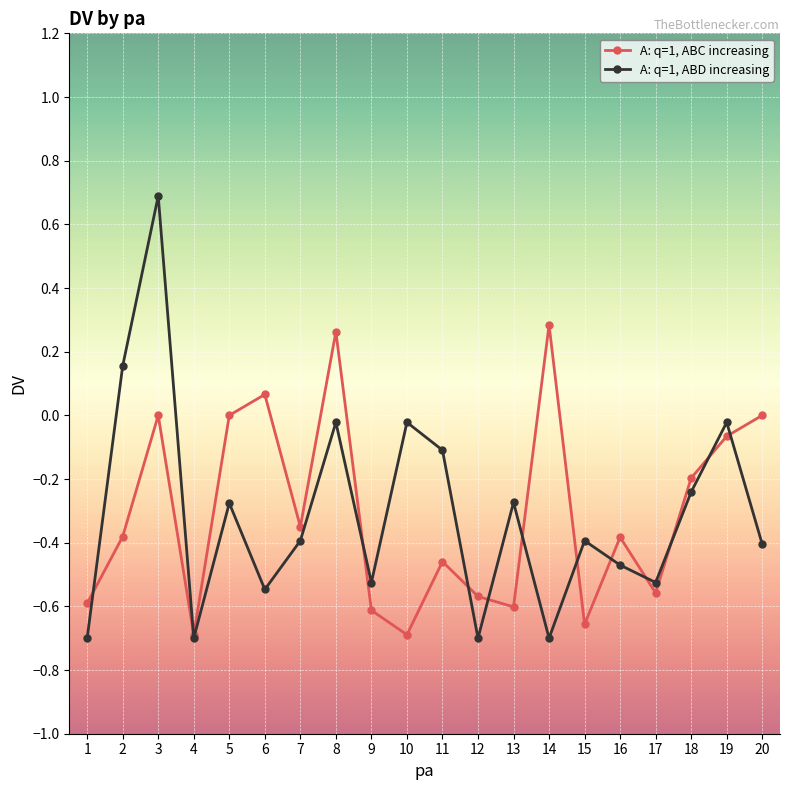

Does the chart display data point markers on the line(s)?

Yes